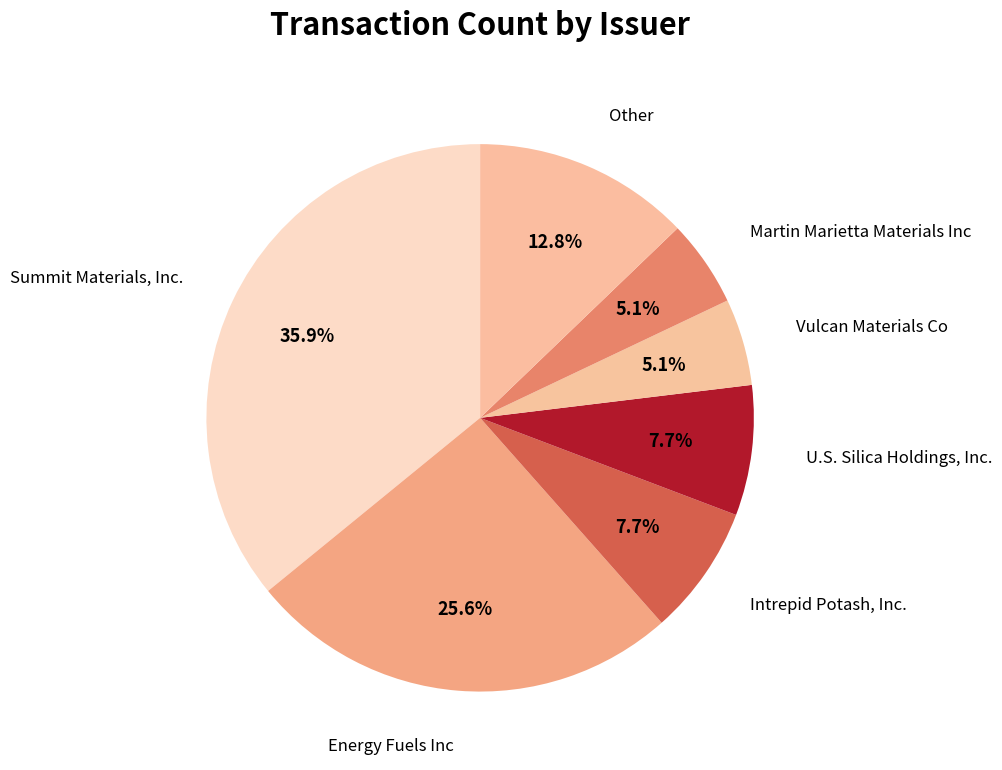

What percentage is the Intrepid Potash, Inc. slice, to the nearest percent?

8%